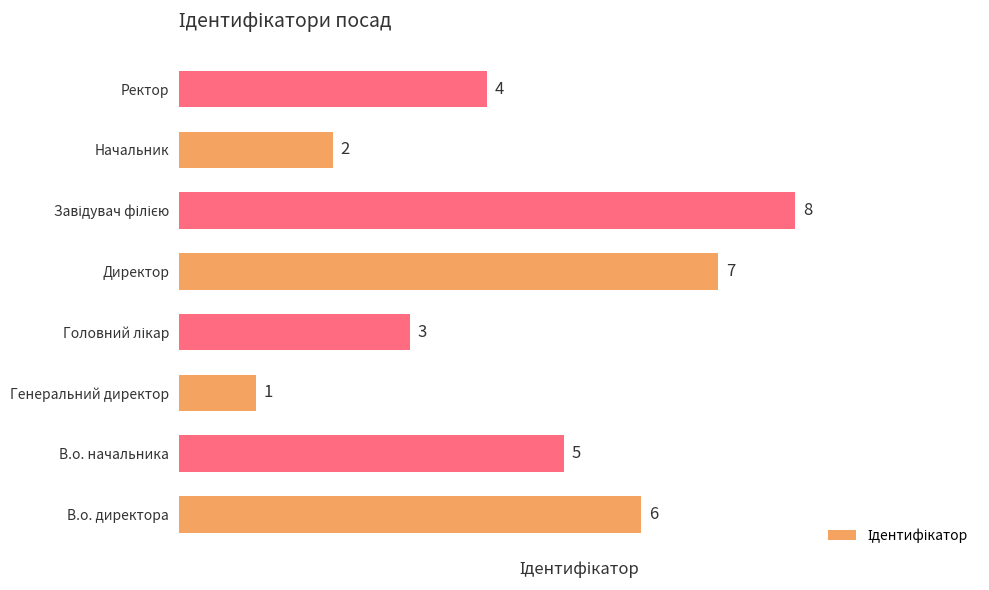

The chart shows a value of 7 at Директор. True or false?

True